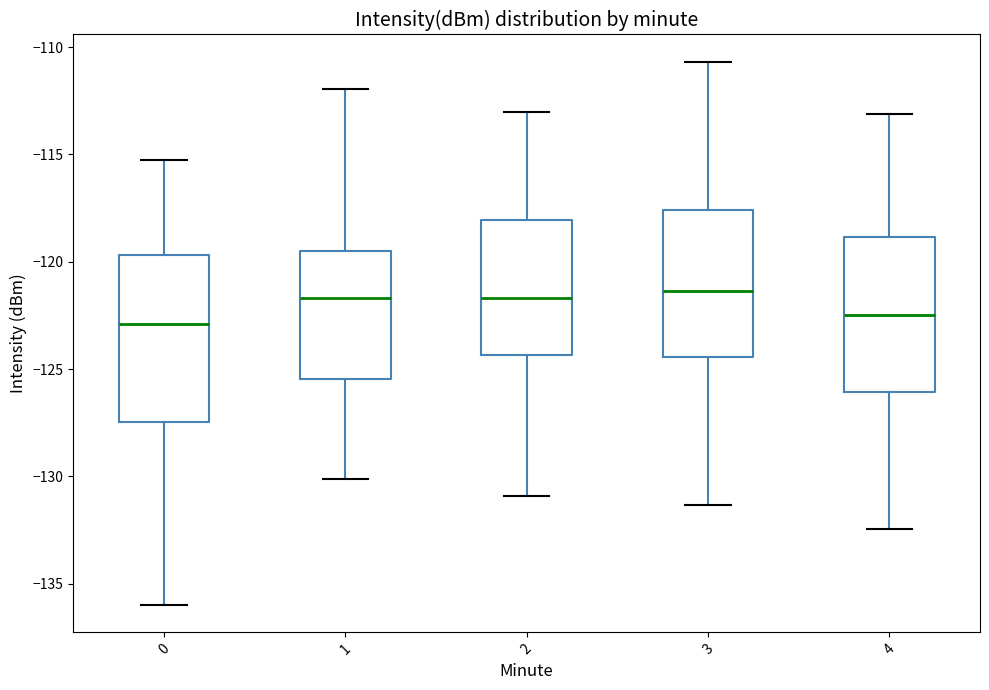

Where does the lower whisker of the box at x = 2 end on the y-axis? The values are not printed on the chart, so give them approximately, as read against the axis.

-131.0